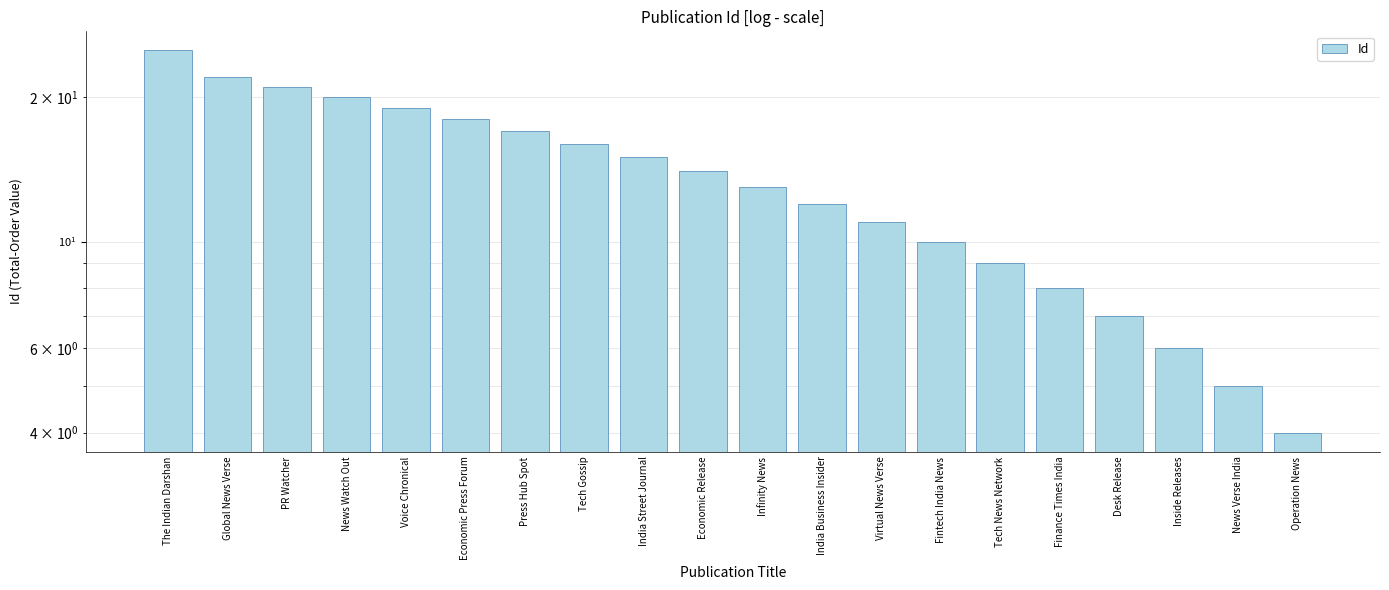

What is the label of the 3rd bar from the right?

Inside Releases